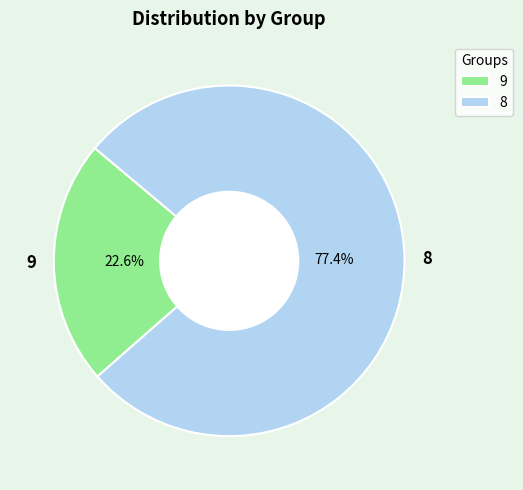

Combined, what portion of the pie is 9 and 8?

100.0%